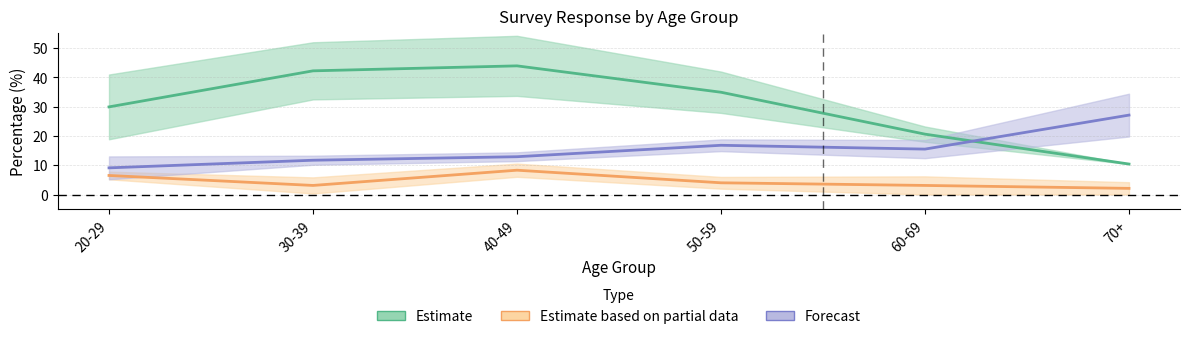

At which category is the sum across all series the highest?

40-49